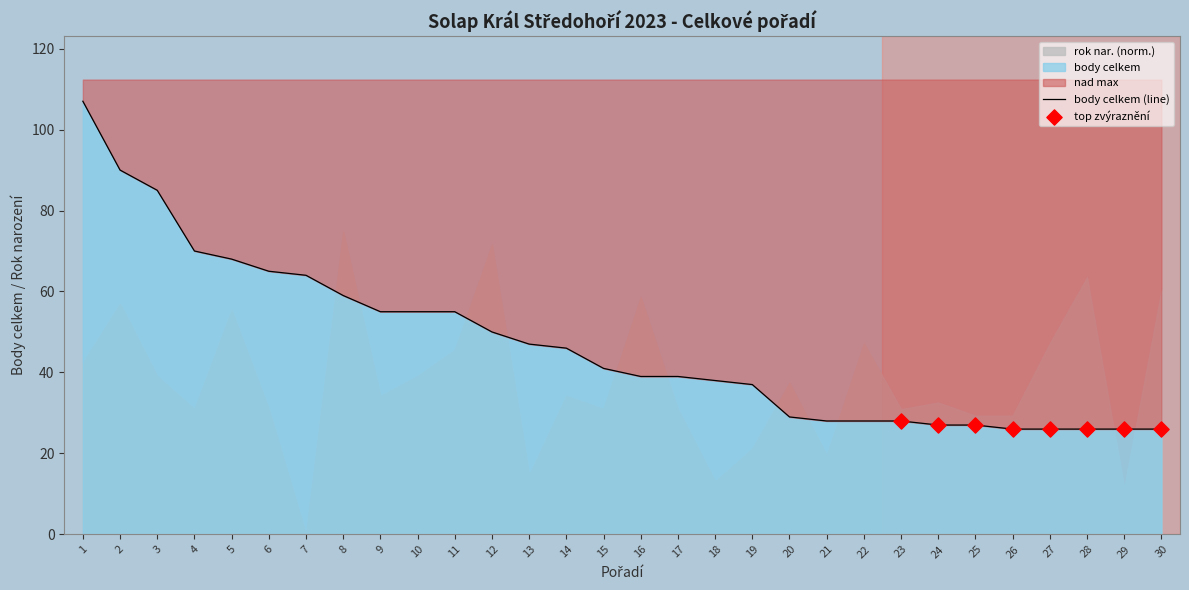

Approximately how many times larger is the value at 22 compared to 7?

0.4